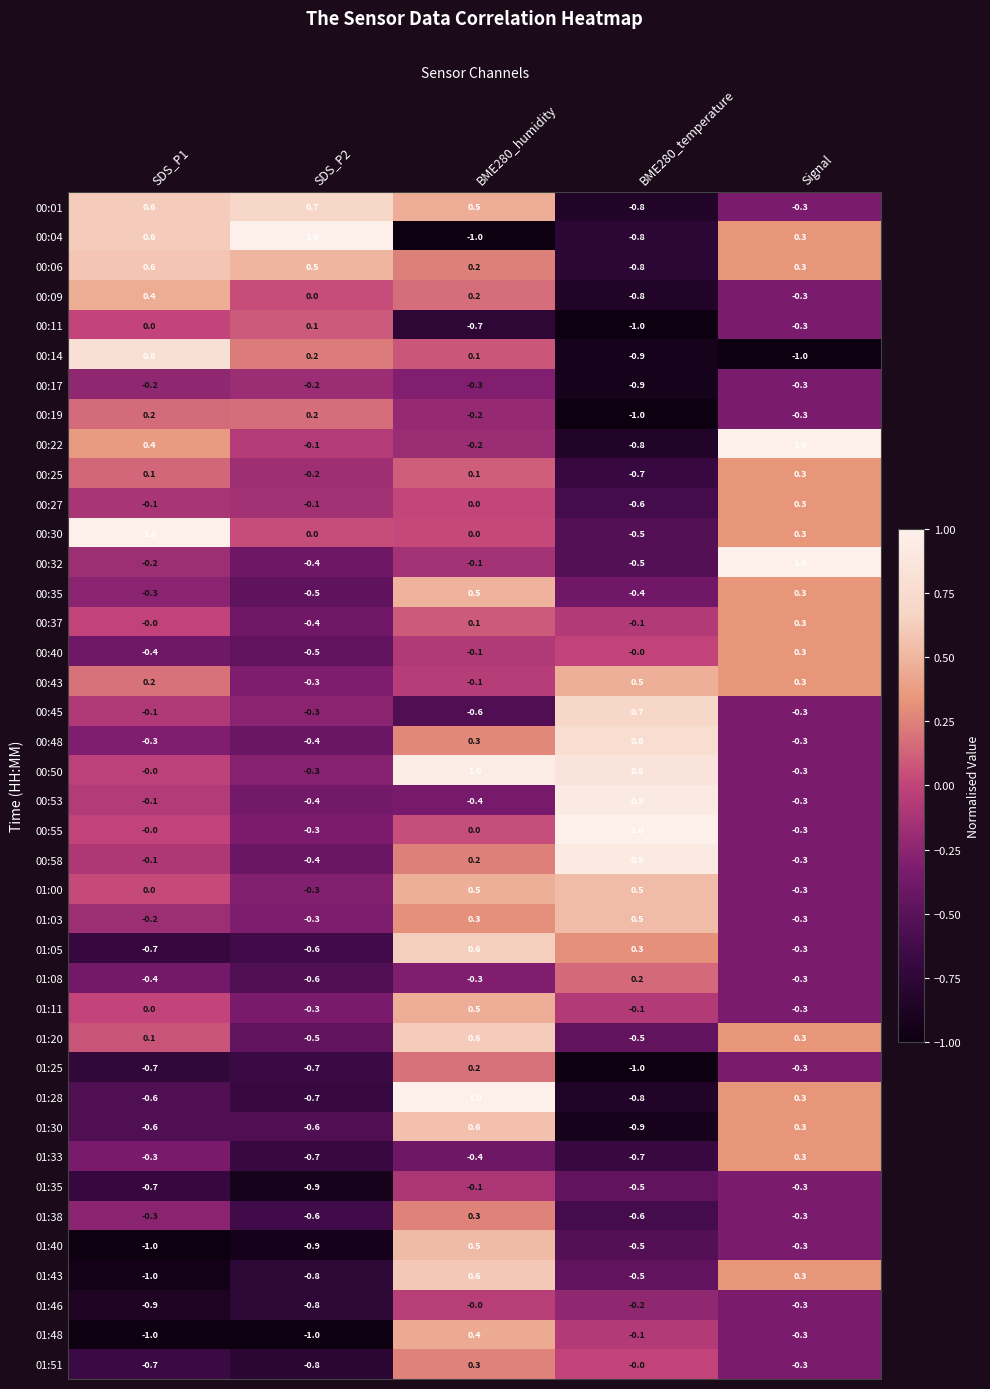

What is the sum of all 00:19 values?

-1.1